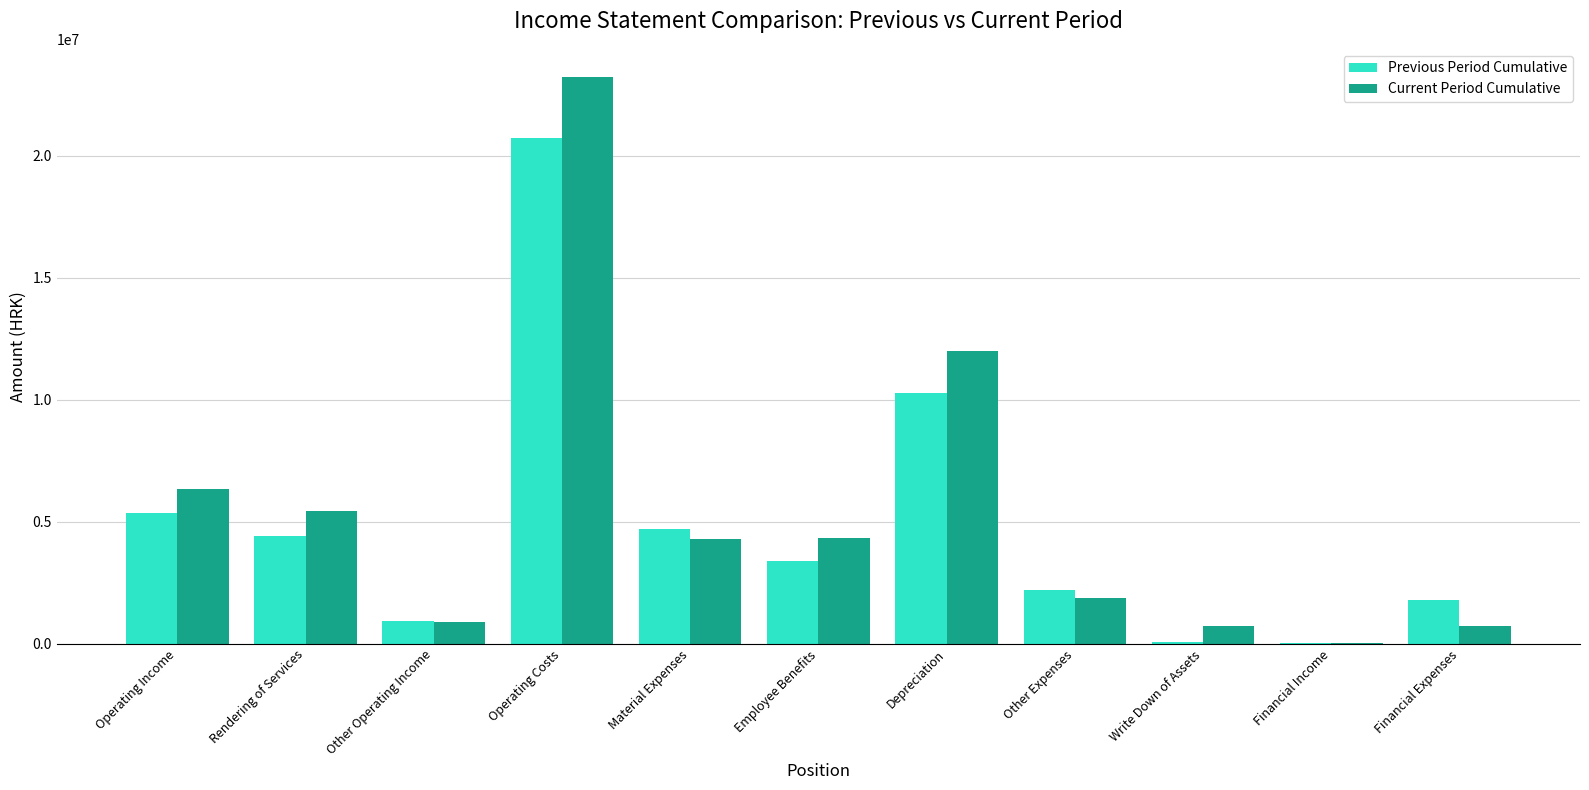

At which label does Previous Period Cumulative reach its peak?

Operating Costs